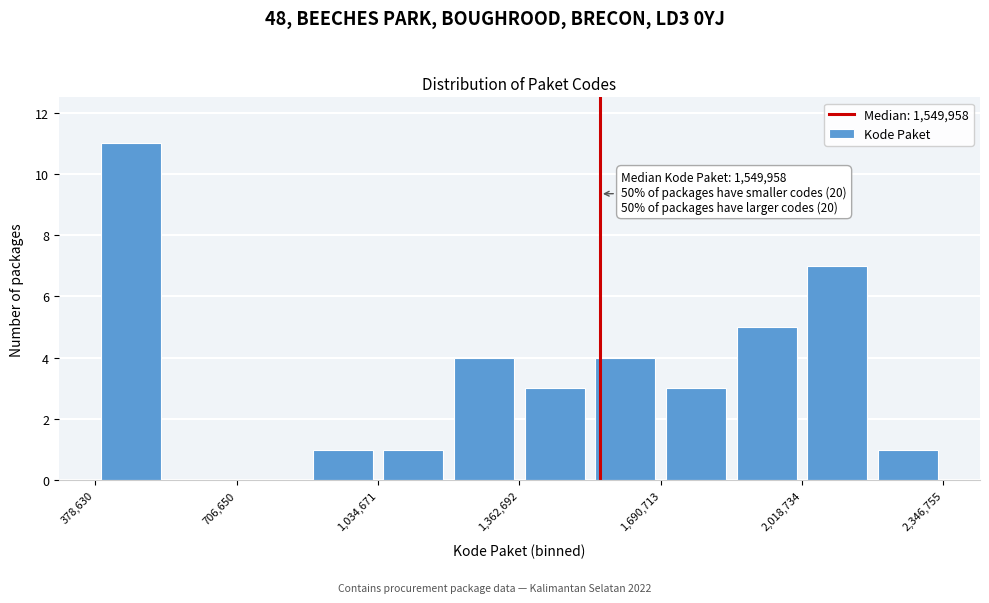

Around what value on the x-axis is the tallest bar? Give the approximate position of its centre, as read against the axis.

450000